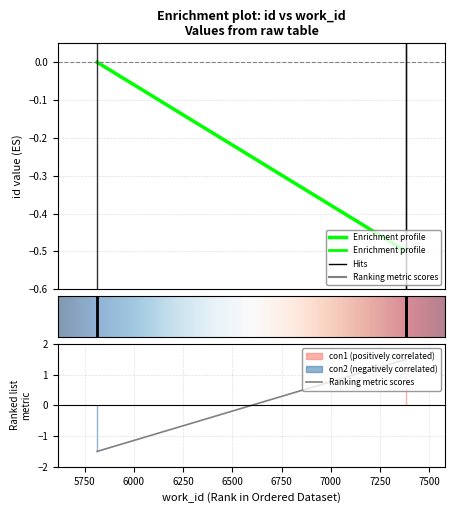

Is it true that the value at 7382 is 1.5?

True